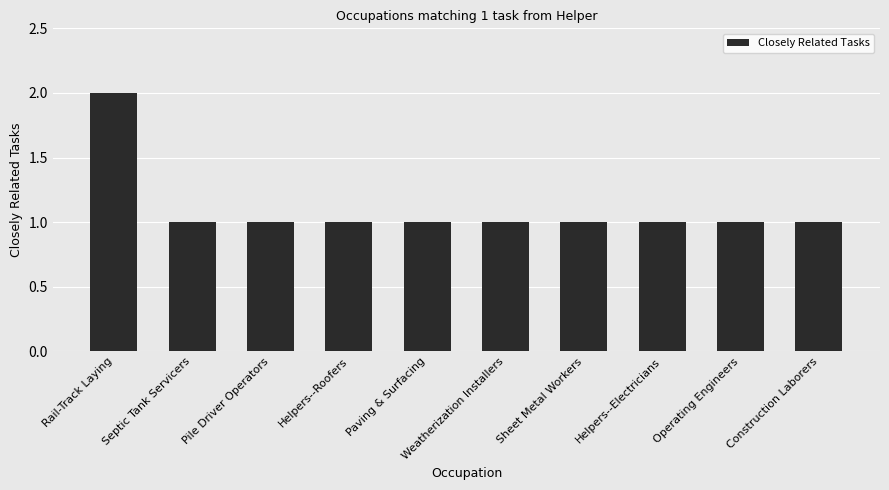

True or false: the data shows 1 at Sheet Metal Workers.

True